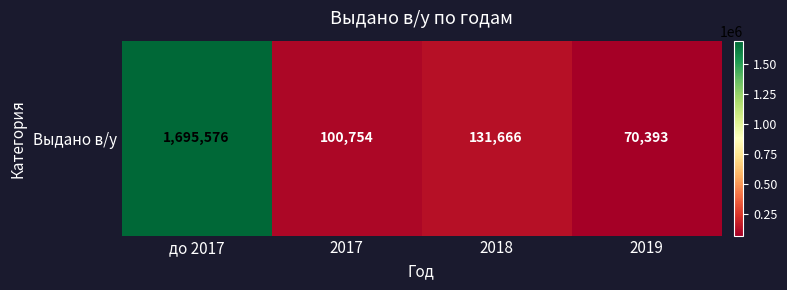

Which has a higher value, 2017 or 2018?

2018